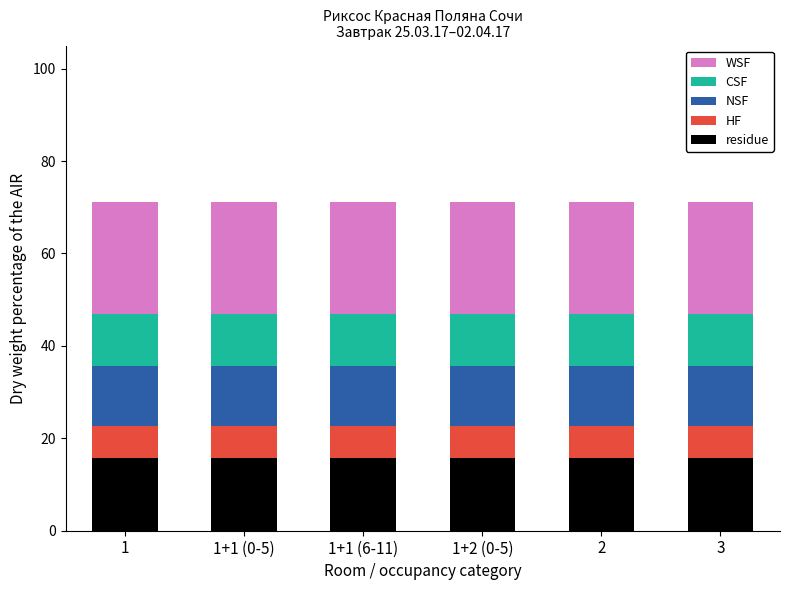

What is the total value across all series at 3?

71.1